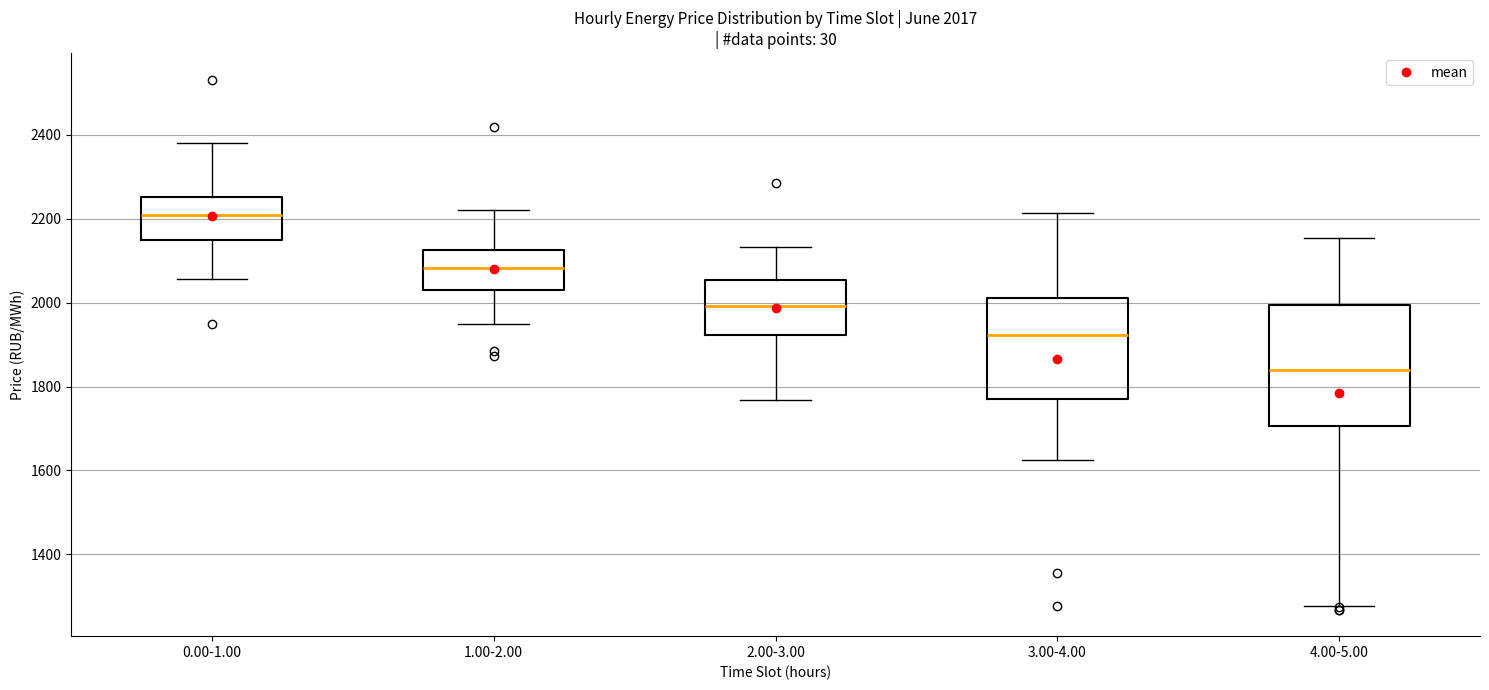

Which box is the tallest, from its lower edge to its upper edge?

4.00-5.00